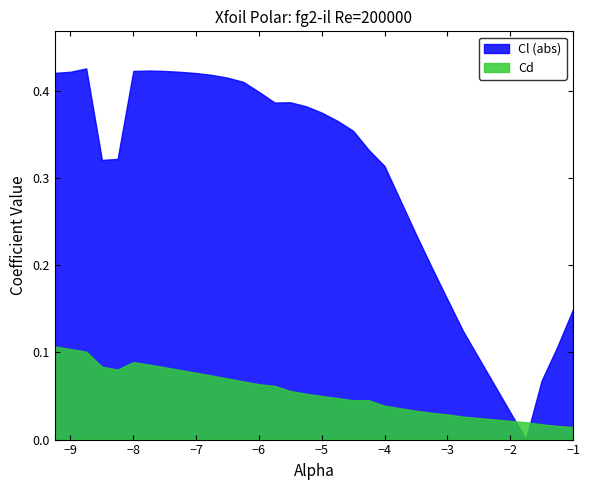

True or false: Cd and Cl (abs) intersect in this chart.

True